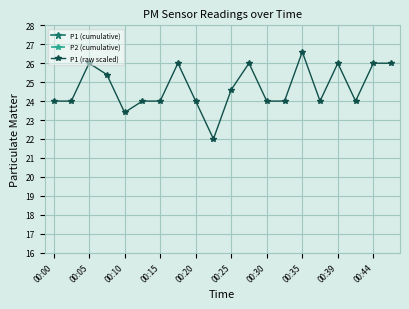

True or false: P1 (raw scaled) has more than 0 interior local peaks.

True